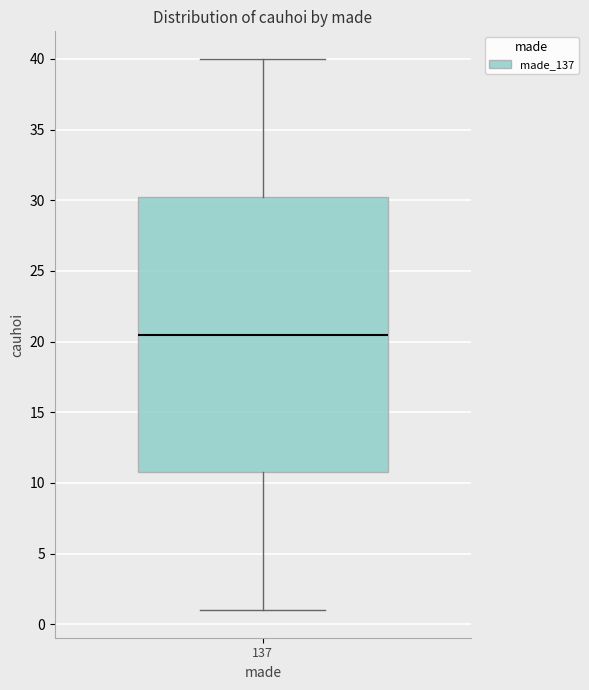

Transcribe this box plot: give where the median line is, the range the box spans, and where the two whiskers end, as read against the y-axis. The values are not printed on the chart, so give them approximately, as read against the axis.

median 20.5, box 11.0 to 30.5, whiskers 1.0 to 40.0